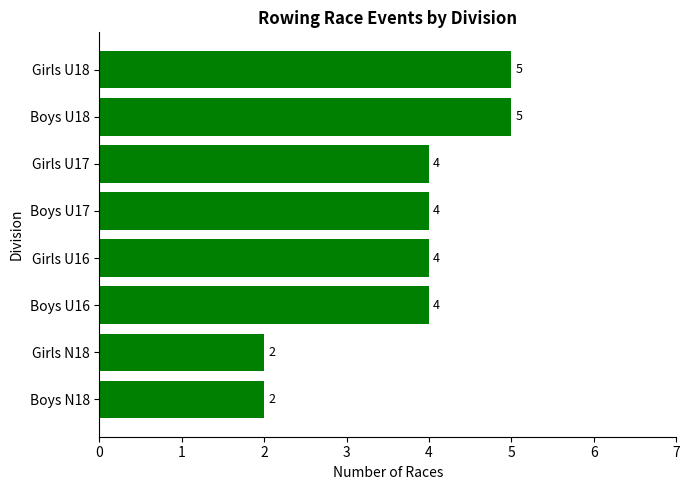

What is the ratio of the value at Boys U17 to the value at Girls U16?

1.0